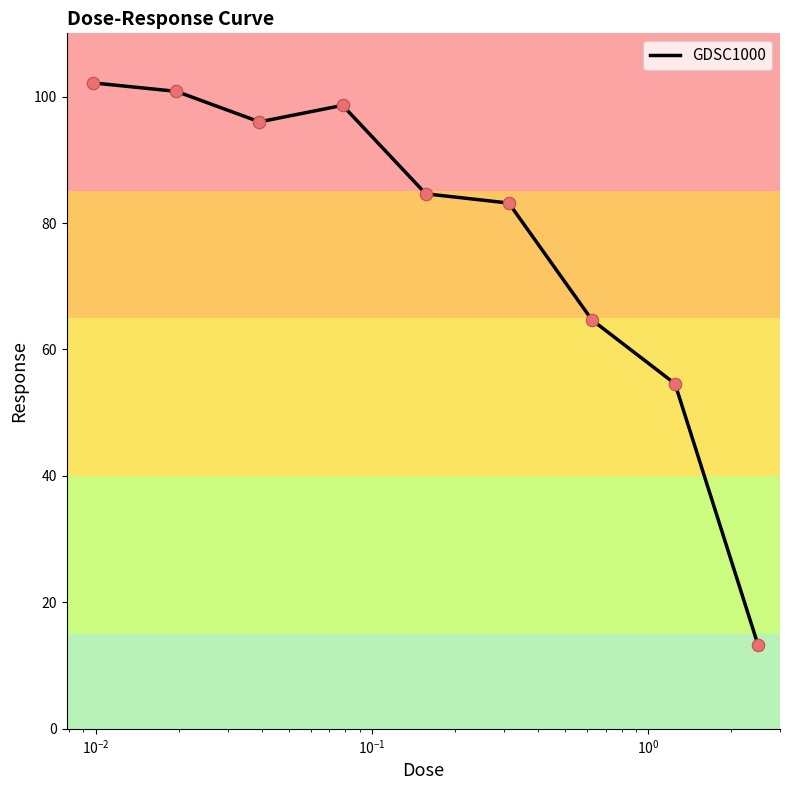

What is the greatest value displayed?

102.2